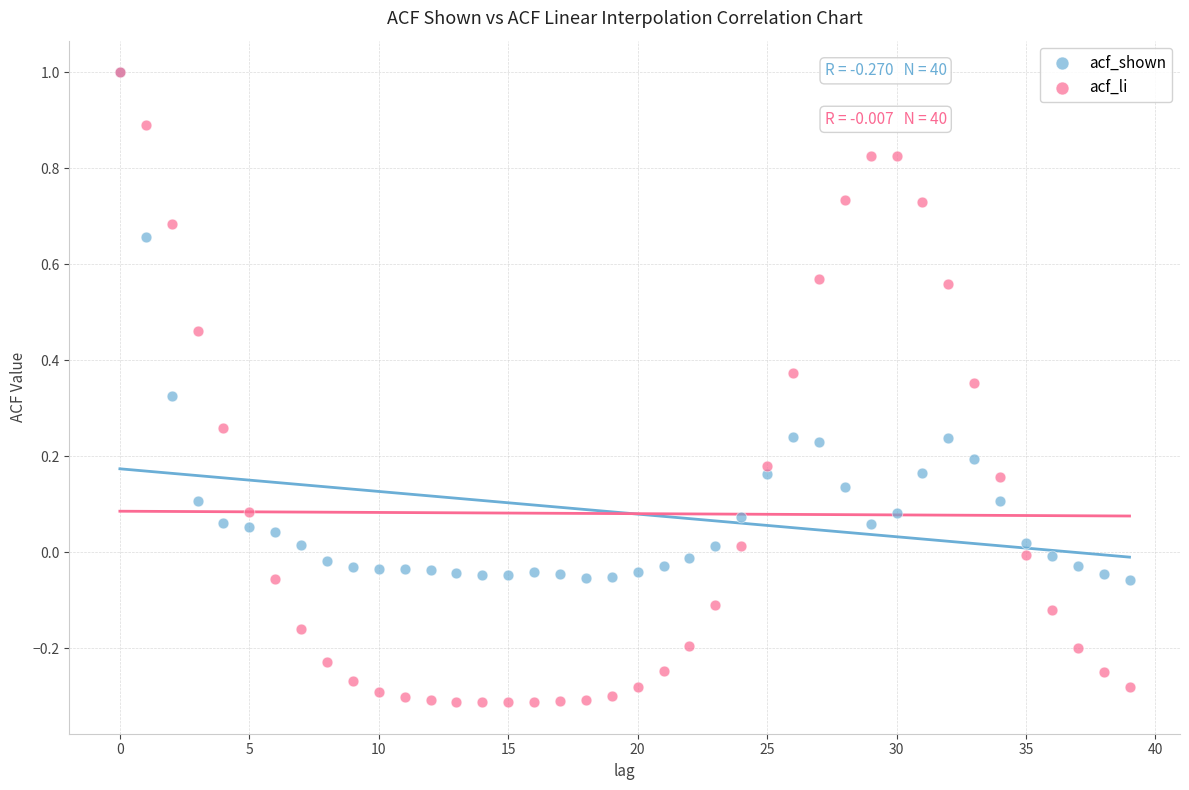

Which series has the largest Y range (max minus min)?

acf_li